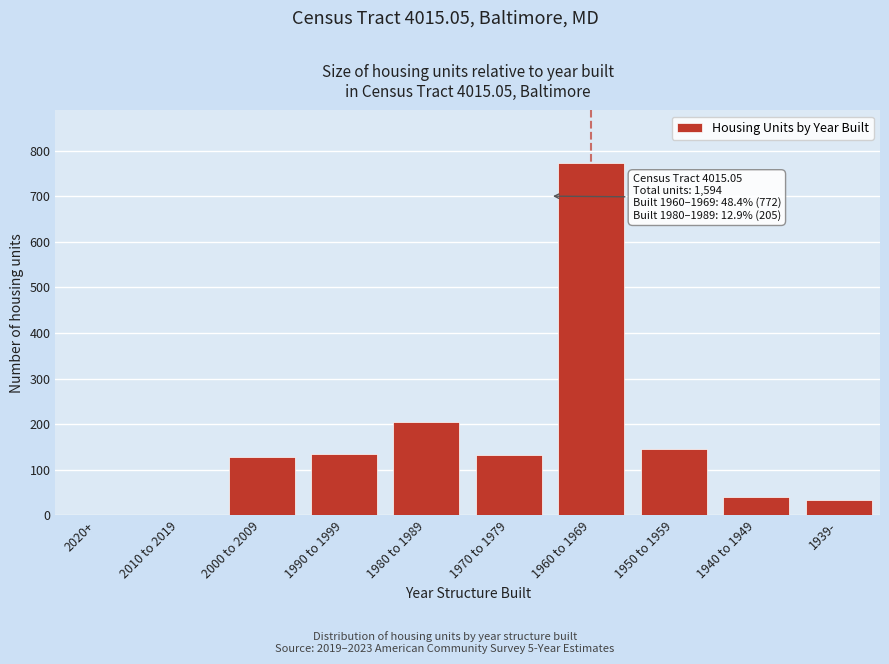

What is the maximum value shown in the chart?

772